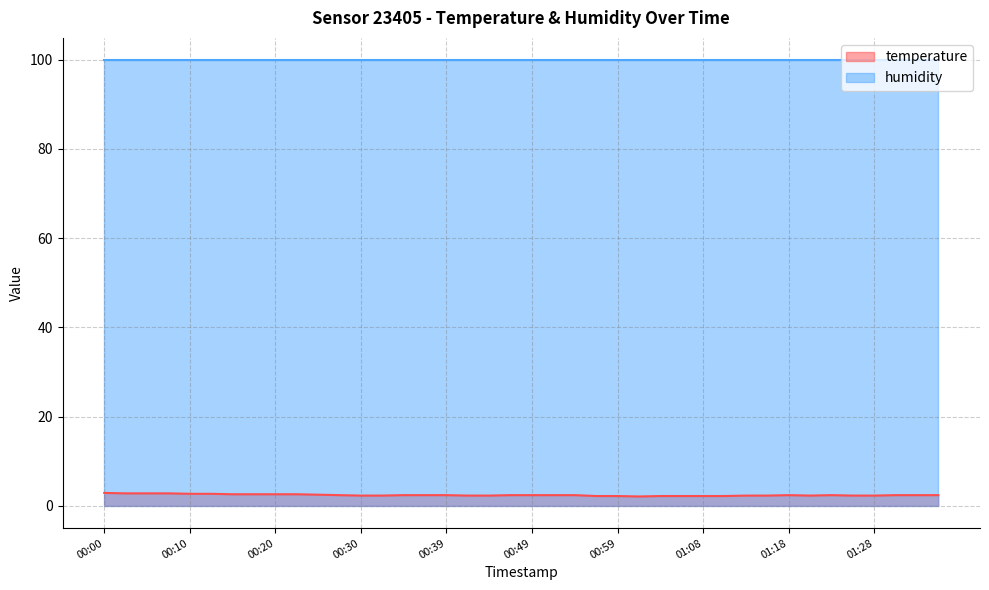

Reading left to right, extract all data points from this chart.

2.9	2.8	2.8	2.8	2.7	2.7	2.6	2.6	2.6	2.6	2.5	2.4	2.3	2.3	2.4	2.4	2.4	2.3	2.3	2.4	2.4	2.4	2.4	2.2	2.2	2.1	2.2	2.2	2.2	2.2	2.3	2.3	2.4	2.3	2.4	2.3	2.3	2.4	2.4	2.4